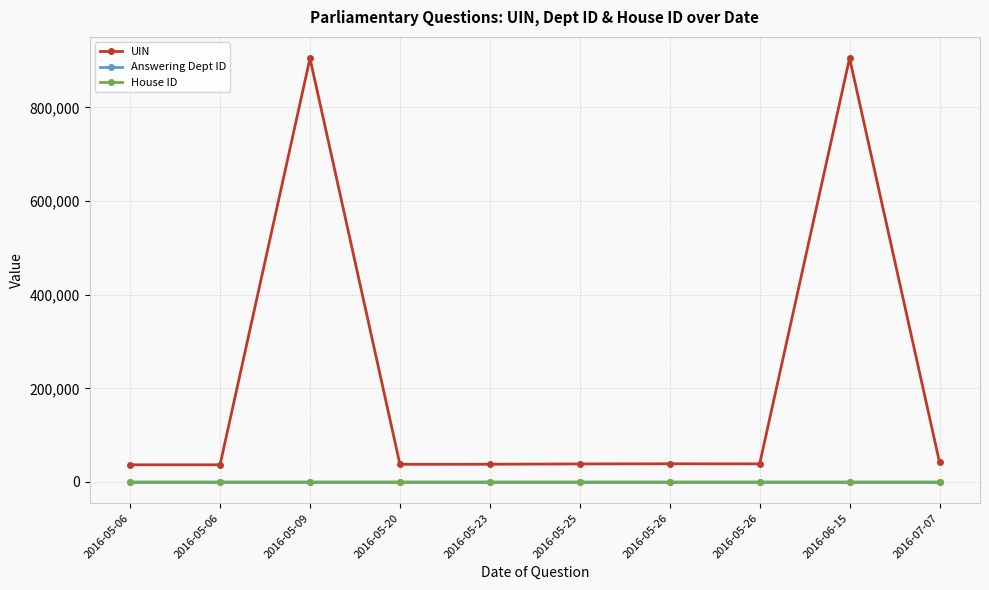

True or false: House ID and UIN cross at least once.

False